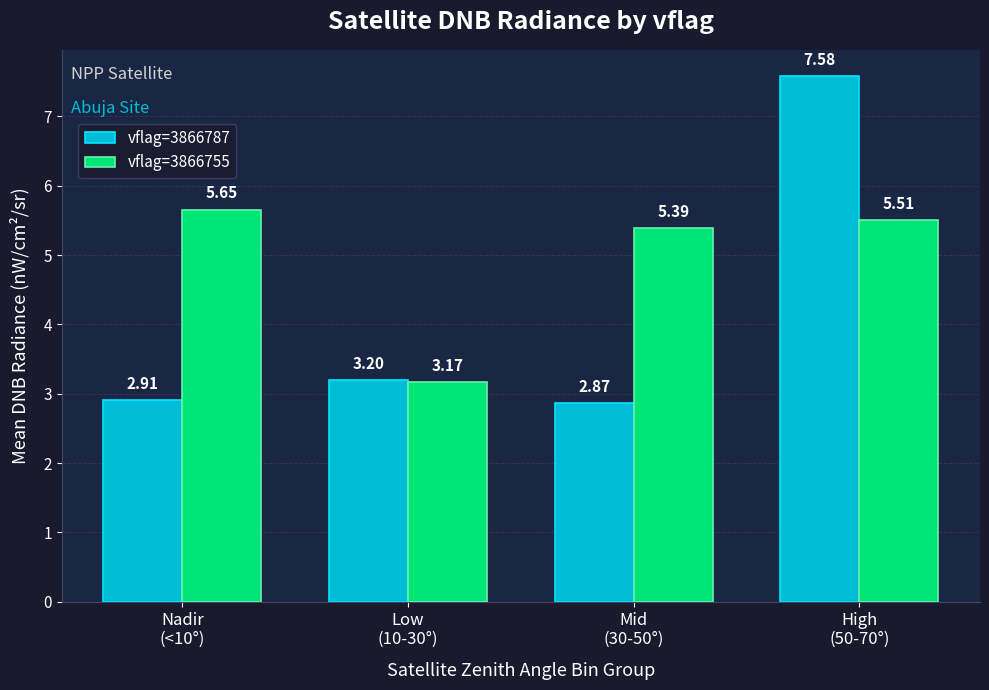

Which series has the widest spread of values?

vflag=3866787